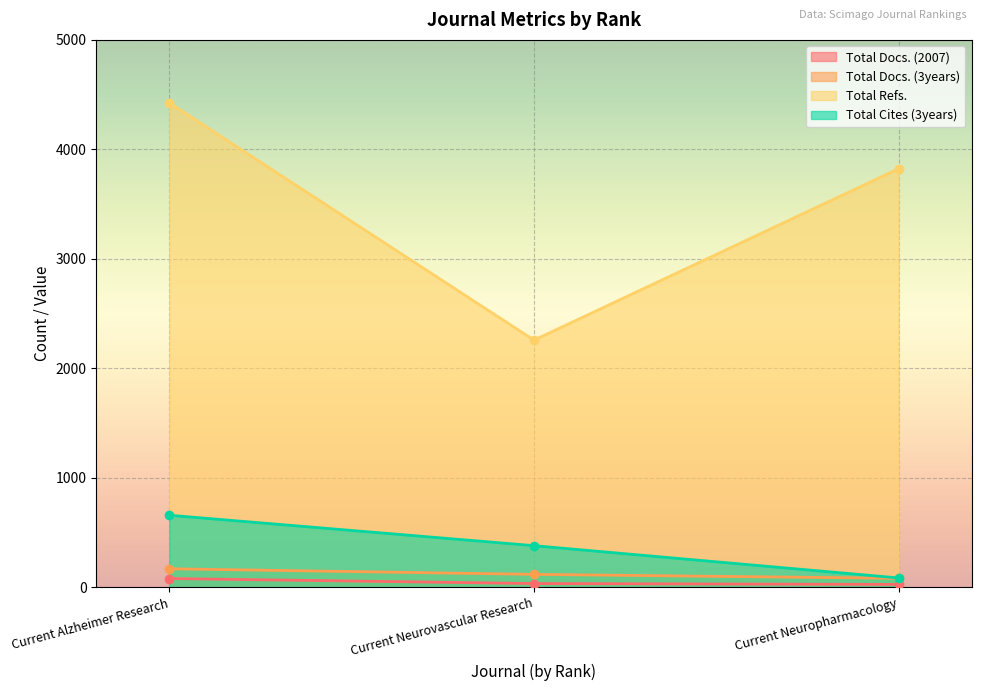

What is the spread (max minus min) of values at Current Neurovascular Research?

2223